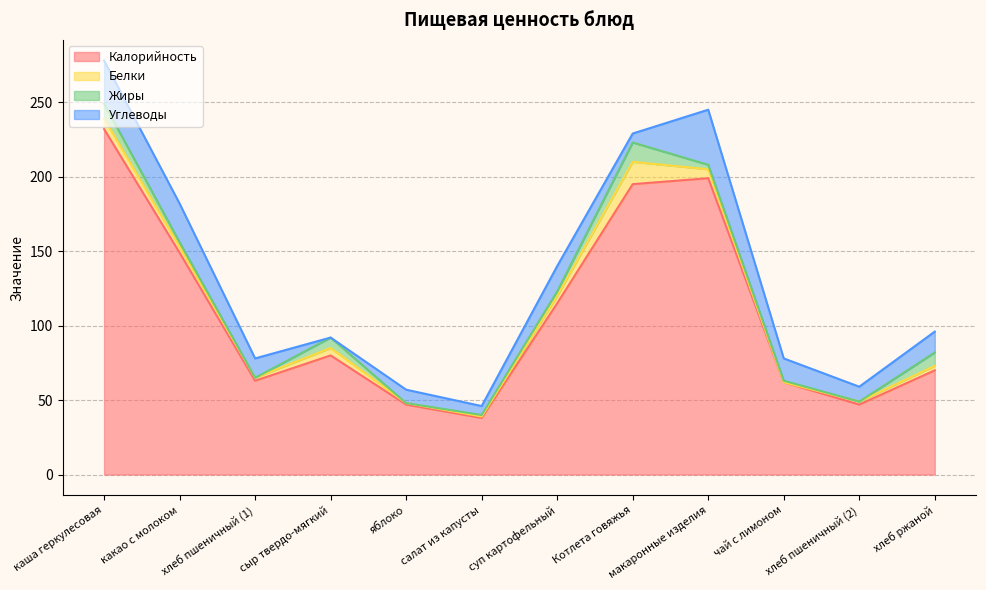

In Жиры, how many points are lower than both neighbors (excluding endpoints)?

3